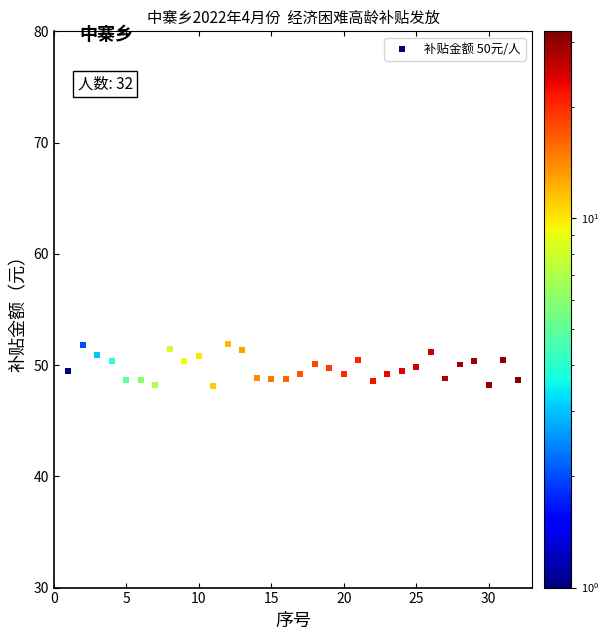

What is the range of X values (max minus min)?

31.0